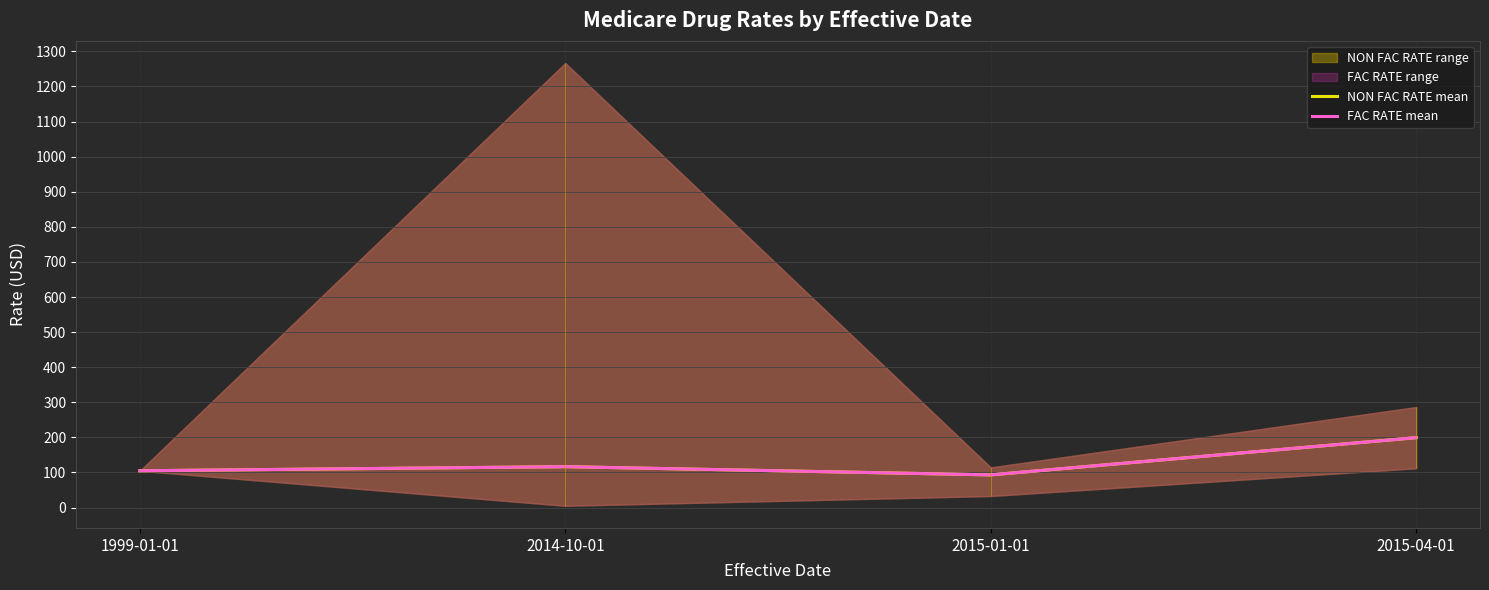

Read the FAC RATE mean value at 1999-01-01.

104.9